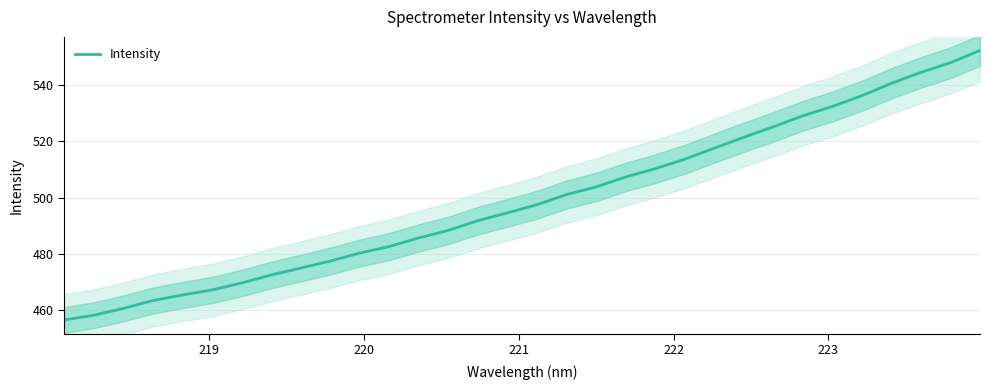

How many series are shown in this chart?

1